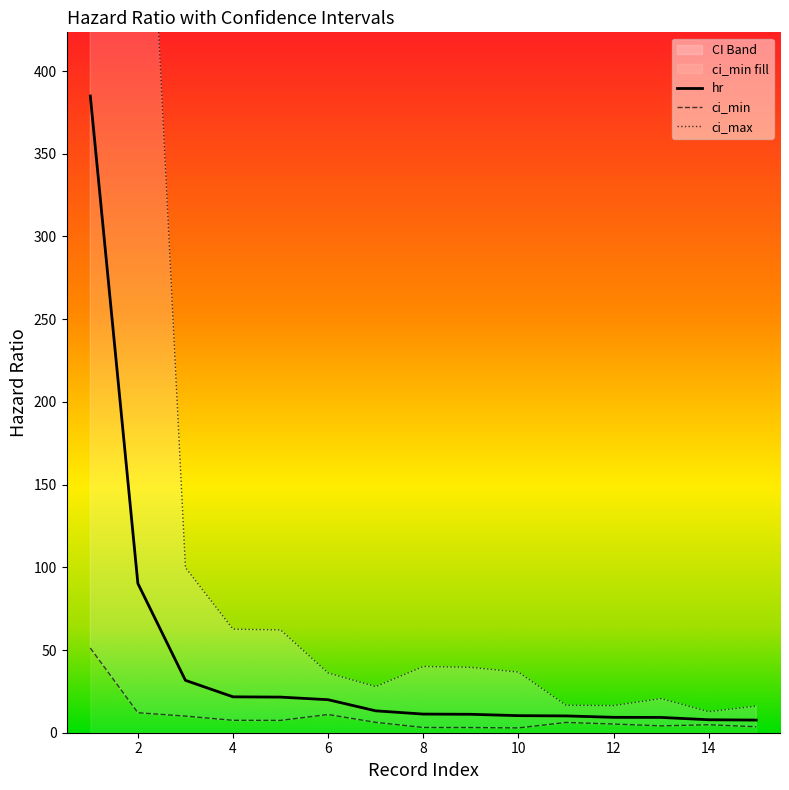

How many data points in ci_min are less than 6?

7